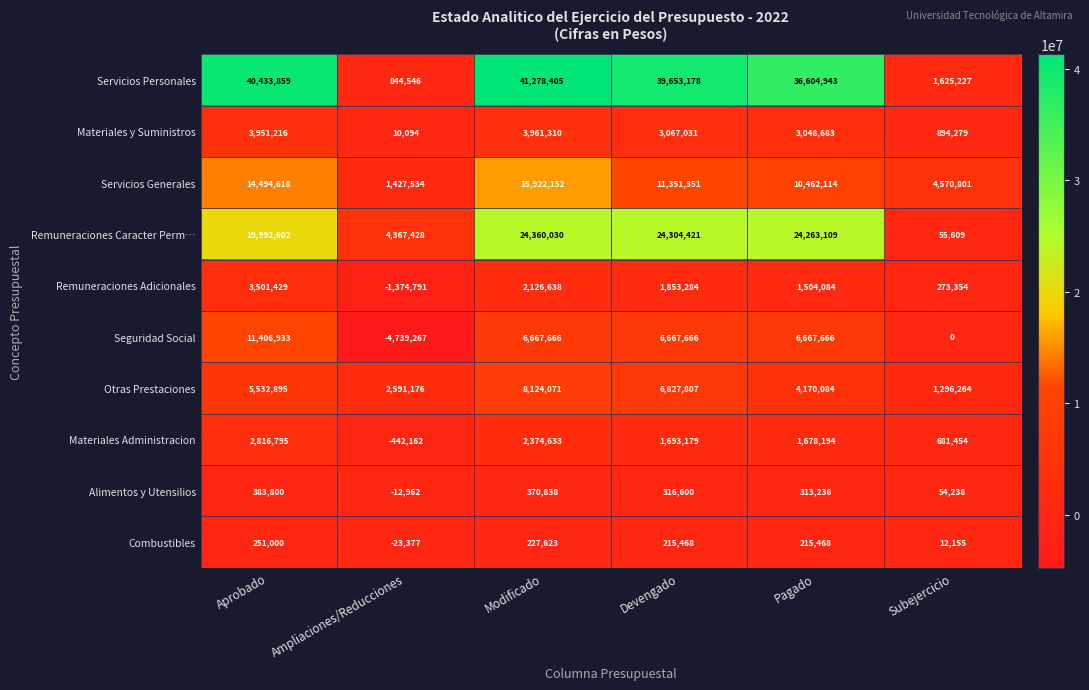

What is the total value across all series at Modificado?

105413366